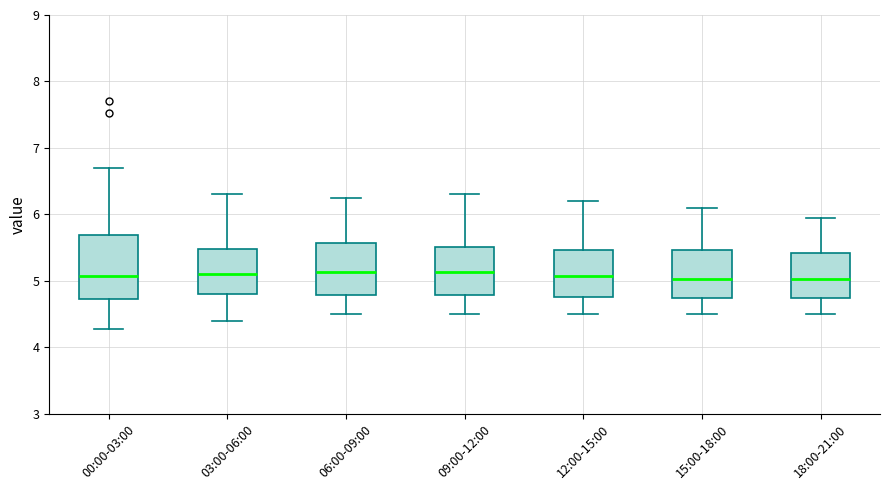

Where is the upper edge of the box for 12:00-15:00 on the y-axis? The values are not printed on the chart, so give them approximately, as read against the axis.

5.5